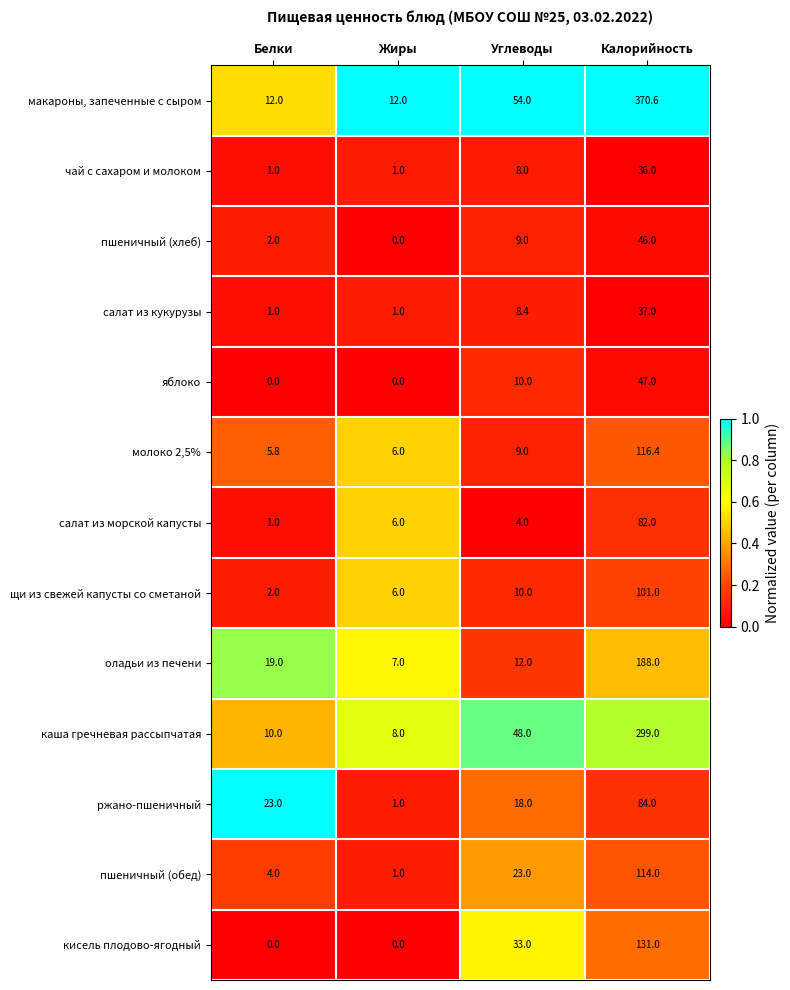

The value of оладьи из печени at Белки is 19.0. True or false?

True